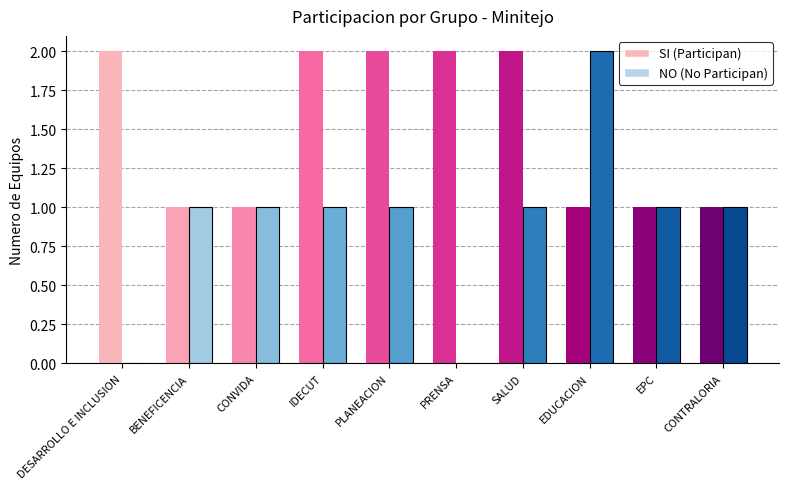

Which category has the highest value in the NO (No Participan) series?

EDUCACION